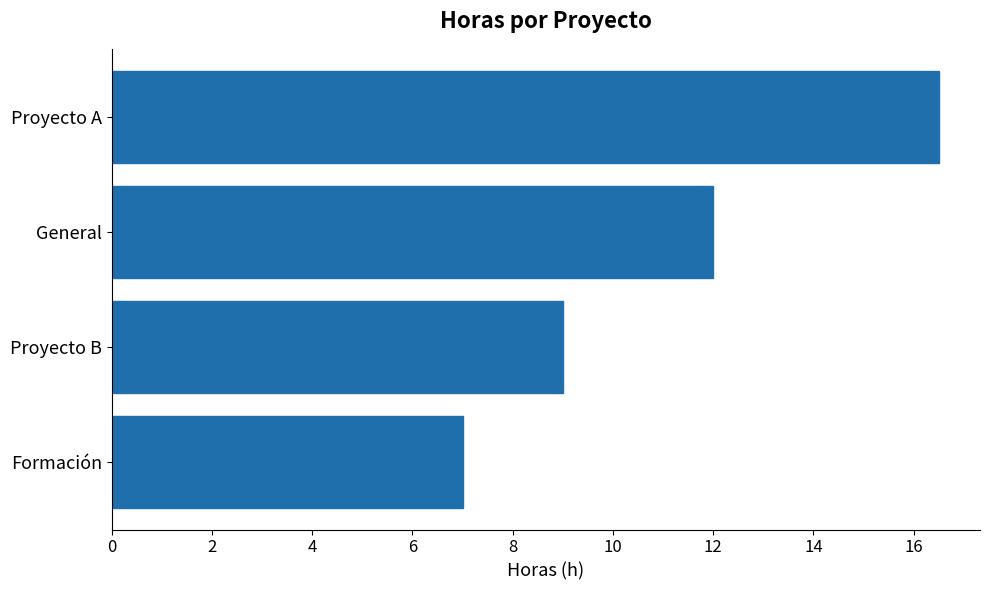

The value at Formación is 7.0. True or false?

True